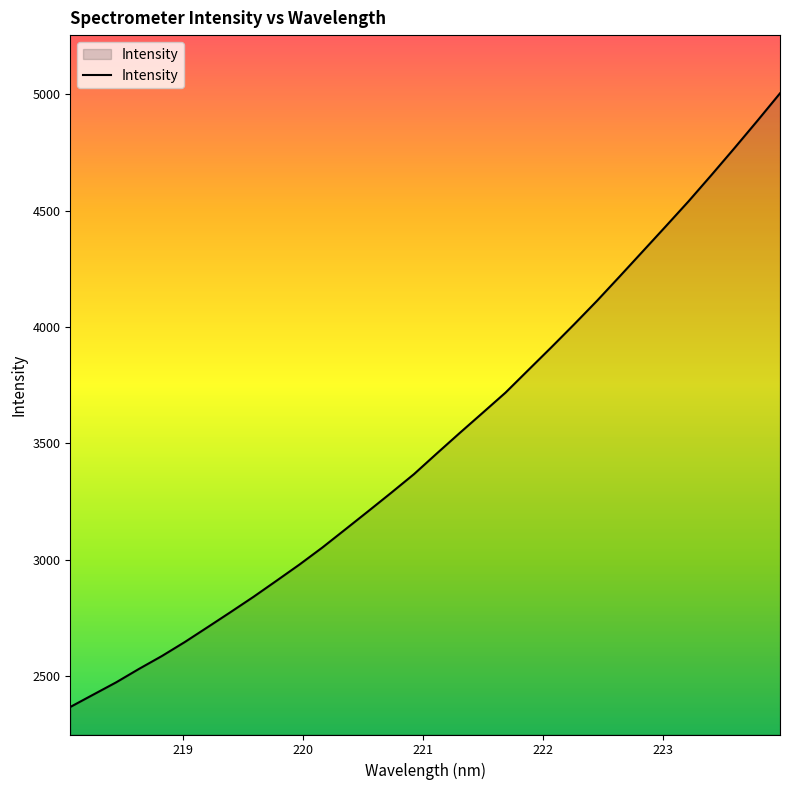

Reading left to right, list all the values displayed in this chart.

2366.3	2419.3	2472.1	2530.1	2585.5	2645.7	2709.8	2774.4	2840.1	2909.0	2978.5	3051.7	3129.4	3207.6	3286.5	3367.0	3456.2	3544.1	3630.6	3717.5	3815.0	3912.1	4011.2	4112.4	4218.1	4325.0	4432.0	4540.0	4652.8	4767.8	4884.9	5004.2